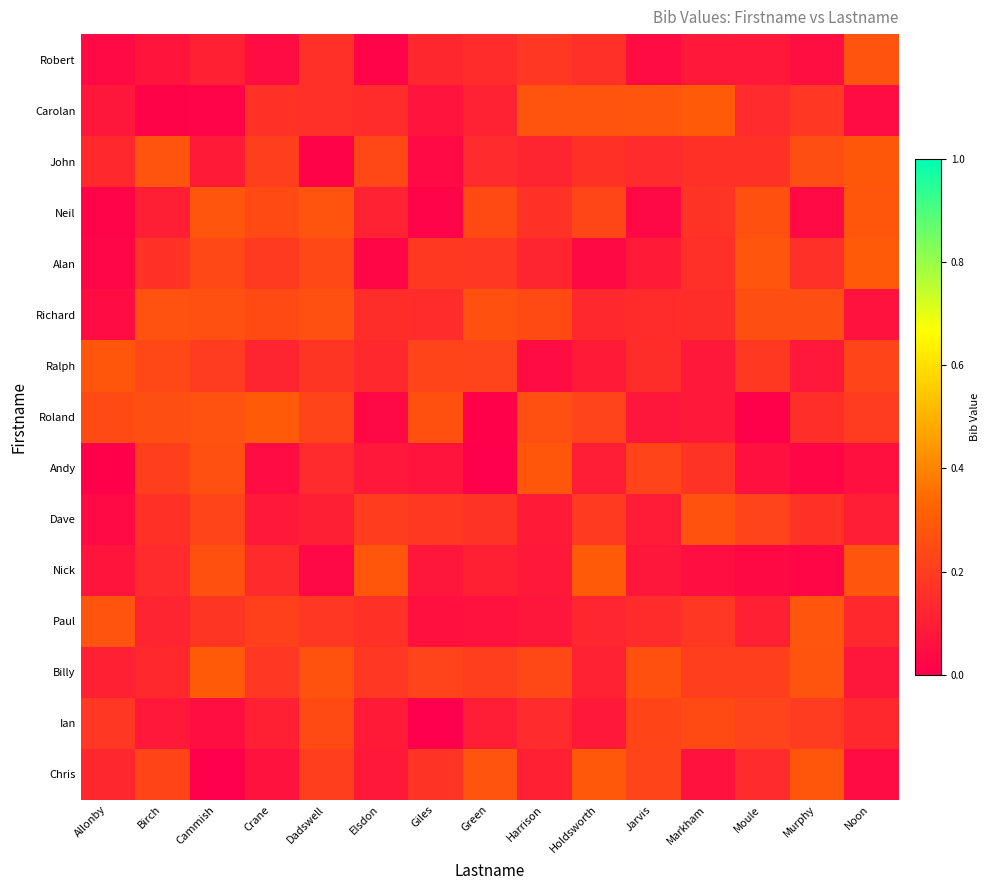

Between Holdsworth and Green, which is larger?

Holdsworth